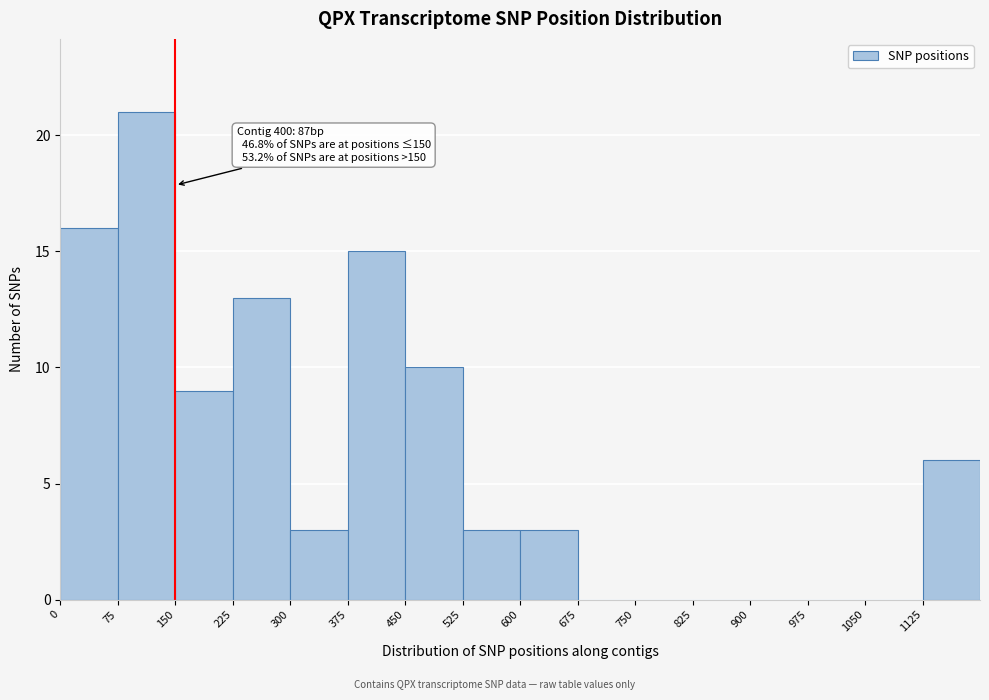

Which range on the x-axis has the tallest bar?

75 to 150